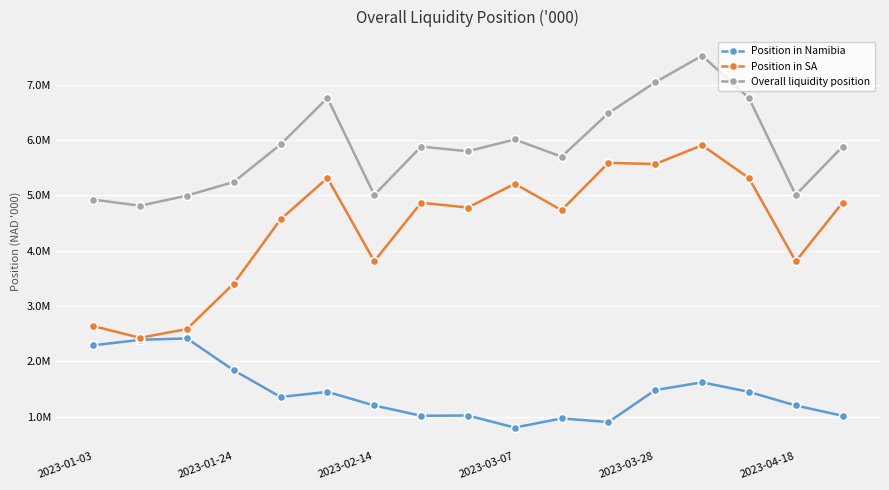

Does the chart have visible grid lines?

Yes